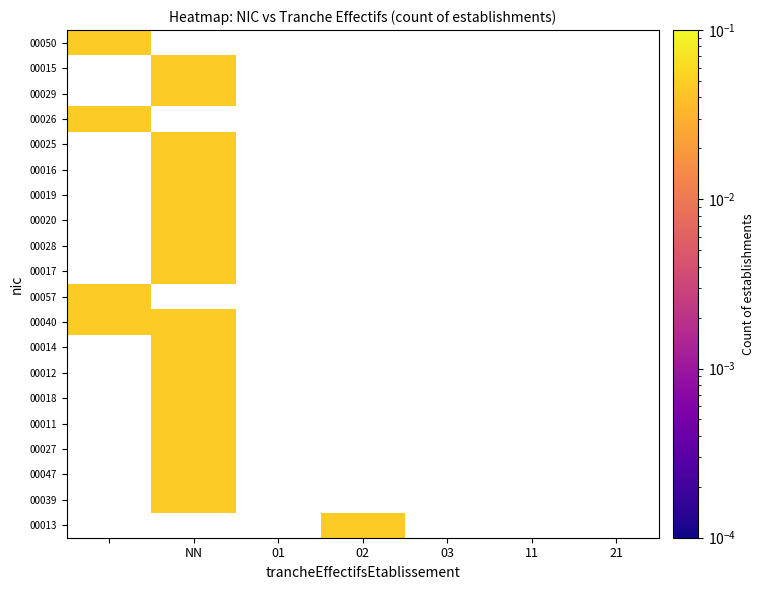

Count the number of data series in this chart.

20